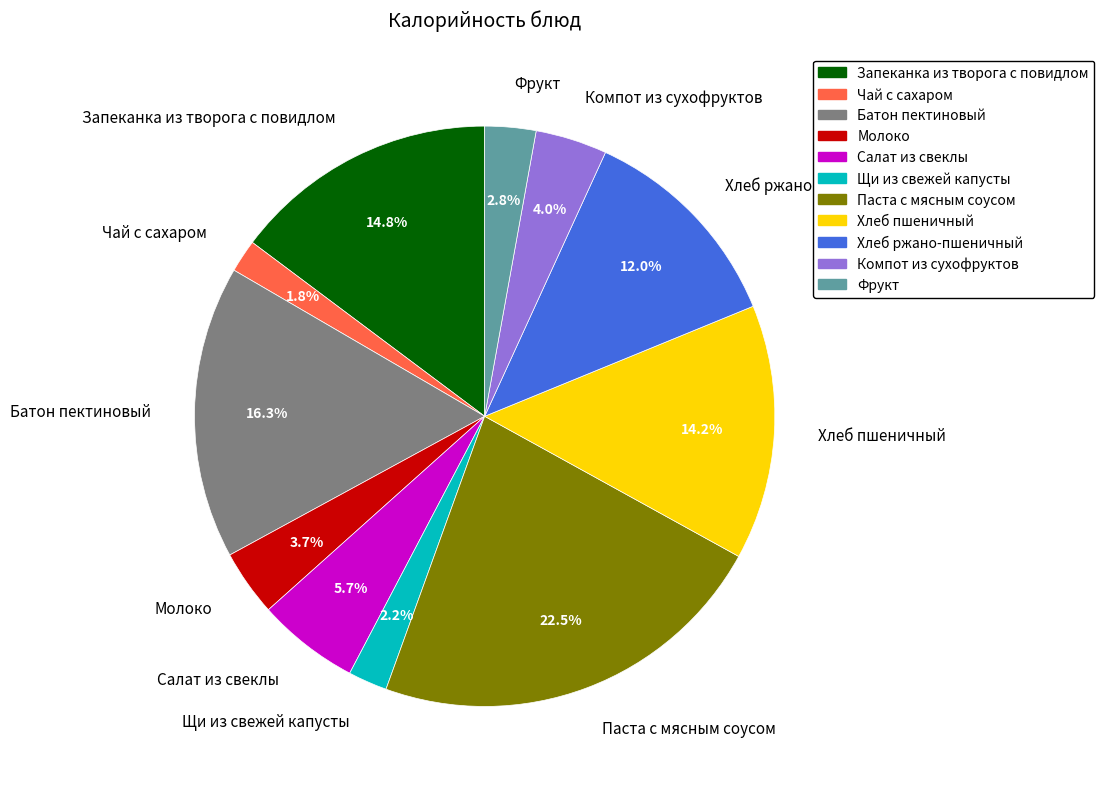

To the nearest percent, what percentage of the pie is Молоко?

4%